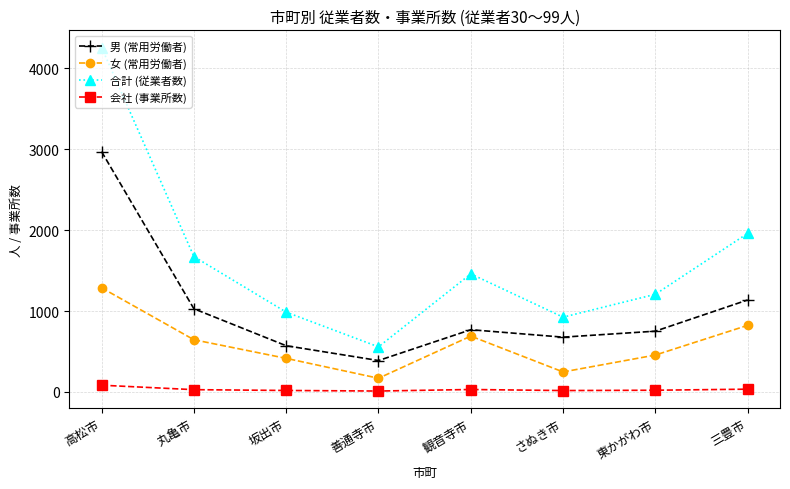

What is the difference between the 女 (常用労働者) values at さぬき市 and 坂出市?

168